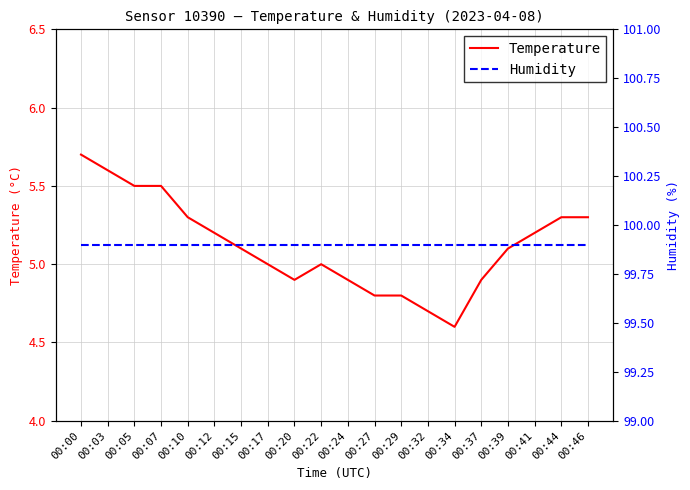

How many categories are shown in the chart?

20